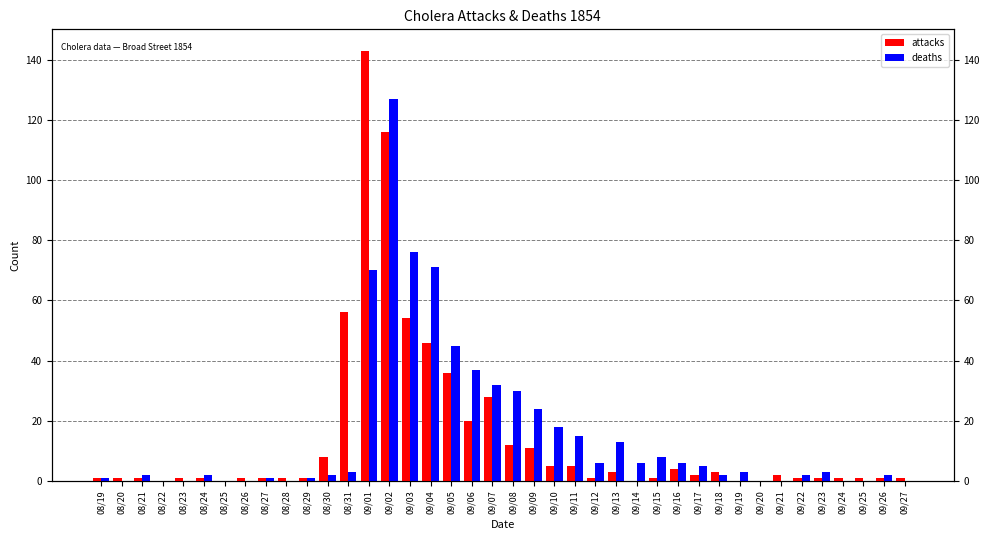

What is the sum of the attacks values at 09/07 and 09/27?

29